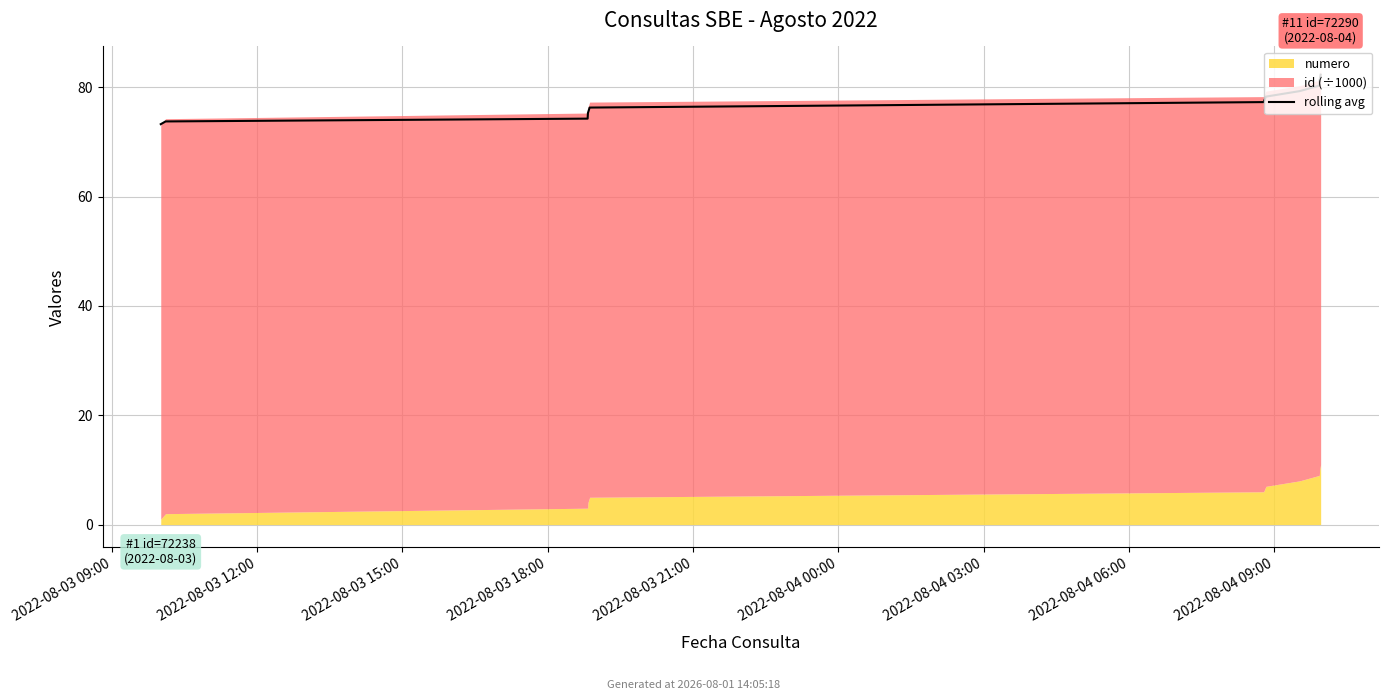

Reading right to left, extract all data points from this chart.

82.3	81.3	80.3	79.3	78.3	77.3	76.3	75.3	74.3	73.7	73.2